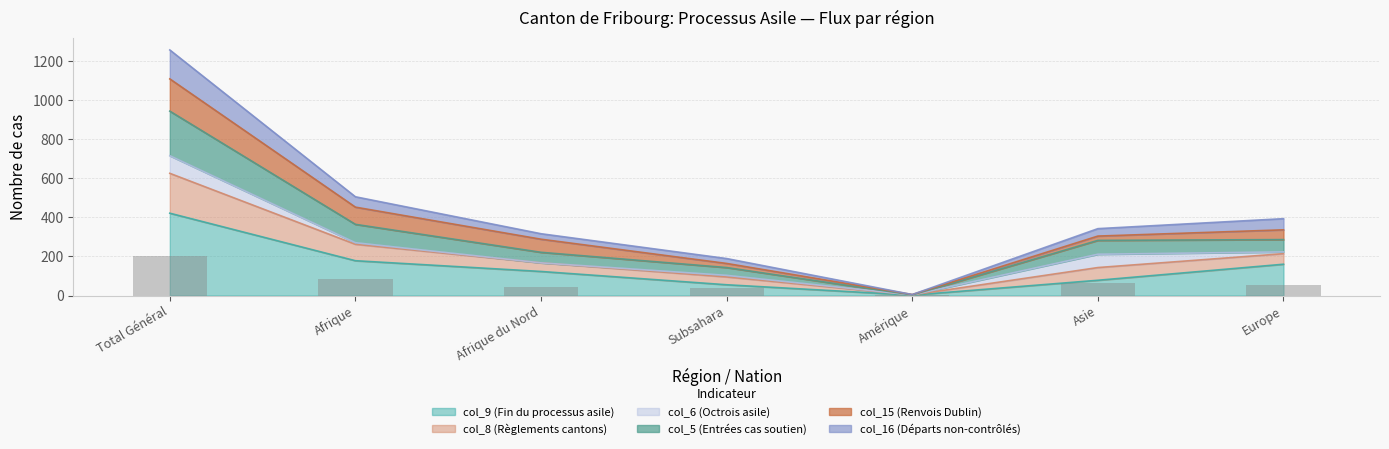

What is the approximate value of col_9 (Fin du processus asile) at Asie, to the nearest 10?

80